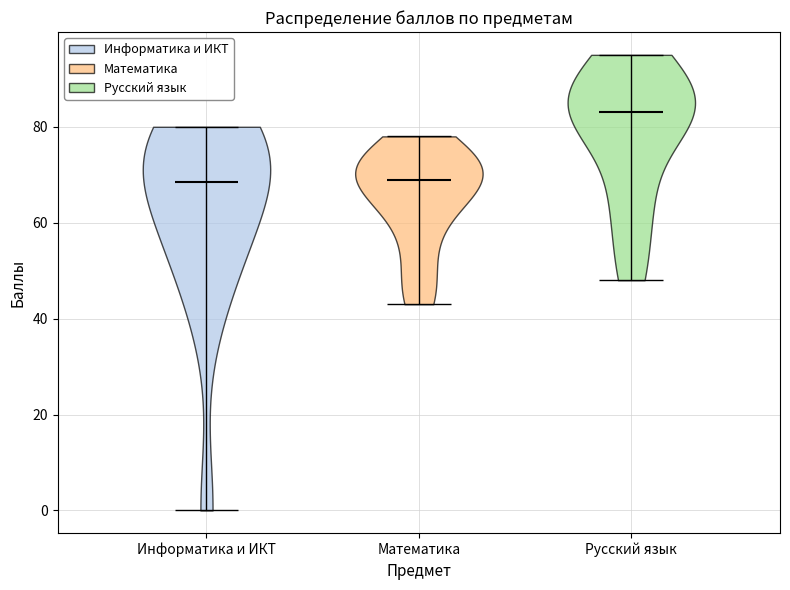

Reading left to right, read every violin against the y-axis: where its median line is, and the lowest and highest points it reaches. The values are not printed on the chart, so give them approximately, as read against the axis.

Информатика и ИКТ: median line 68, lowest point 0, highest point 80
Математика: median line 70, lowest point 44, highest point 78
Русский язык: median line 84, lowest point 48, highest point 96